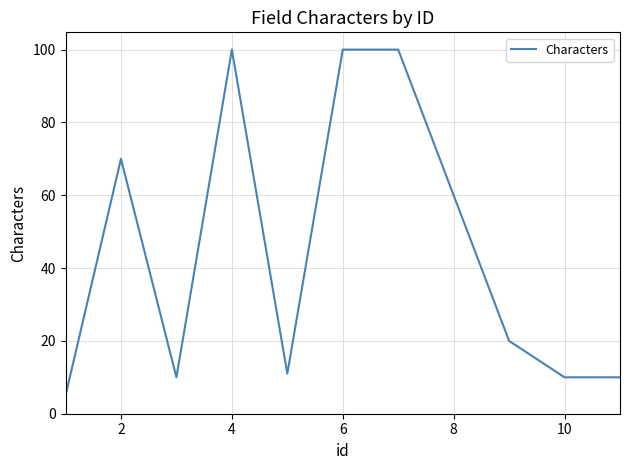

How many values are below 20?

5